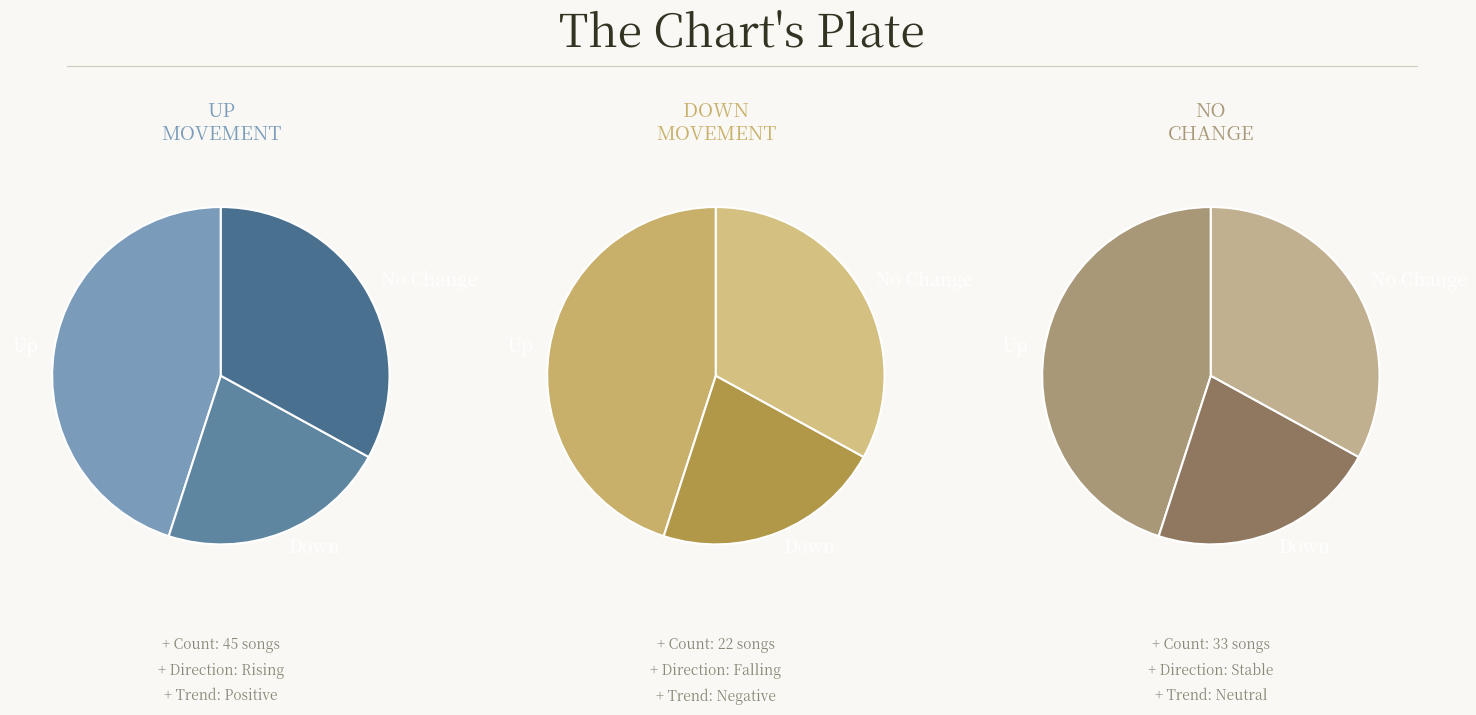

What is the change in value from up to down?

-23